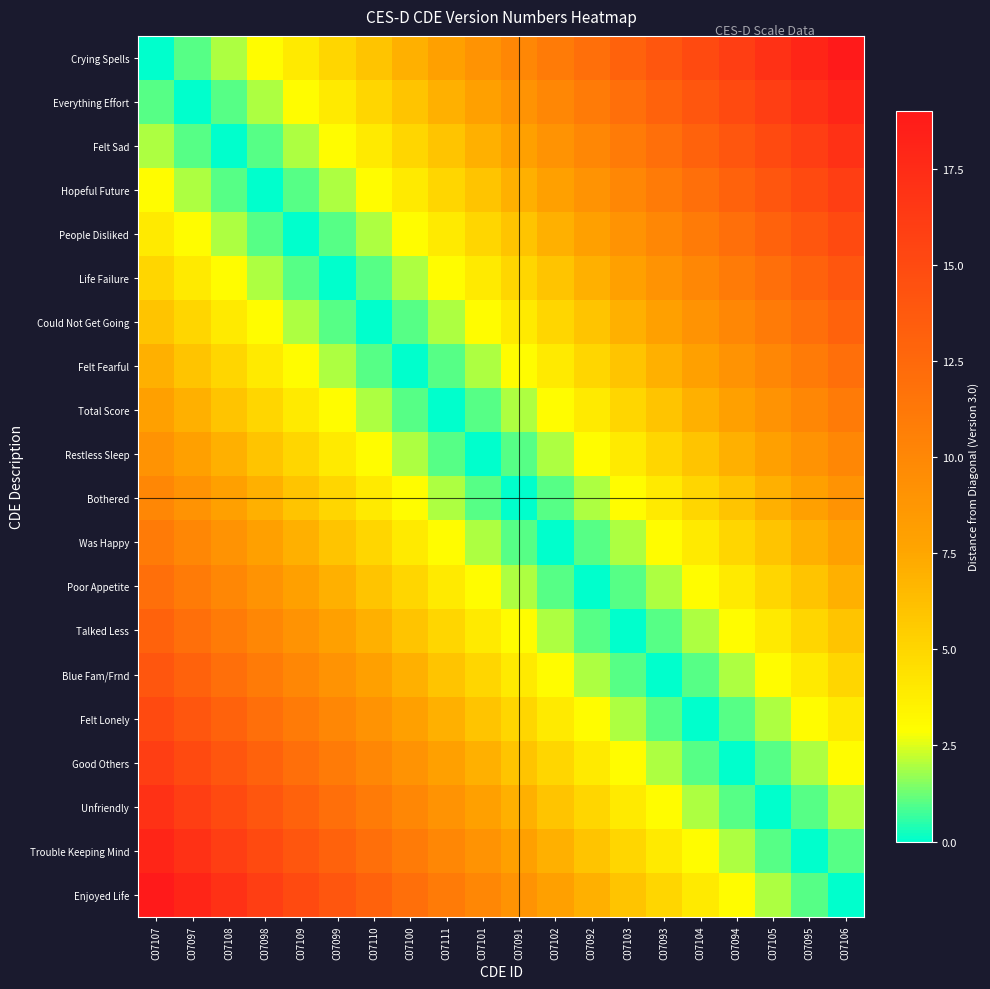

At how many categories does at least one series exceed 14?

10